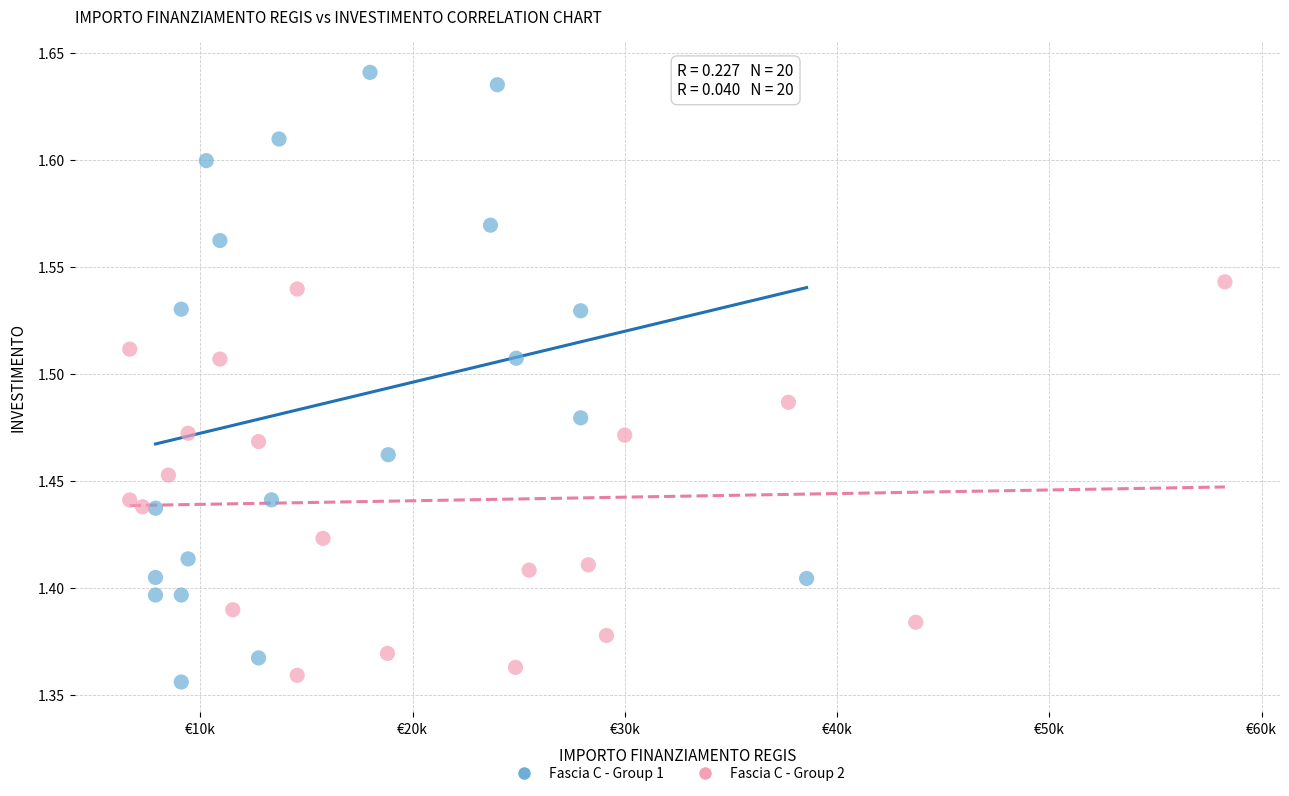

What are all the series names shown in the legend?

Fascia C - Group 1, Fascia C - Group 2